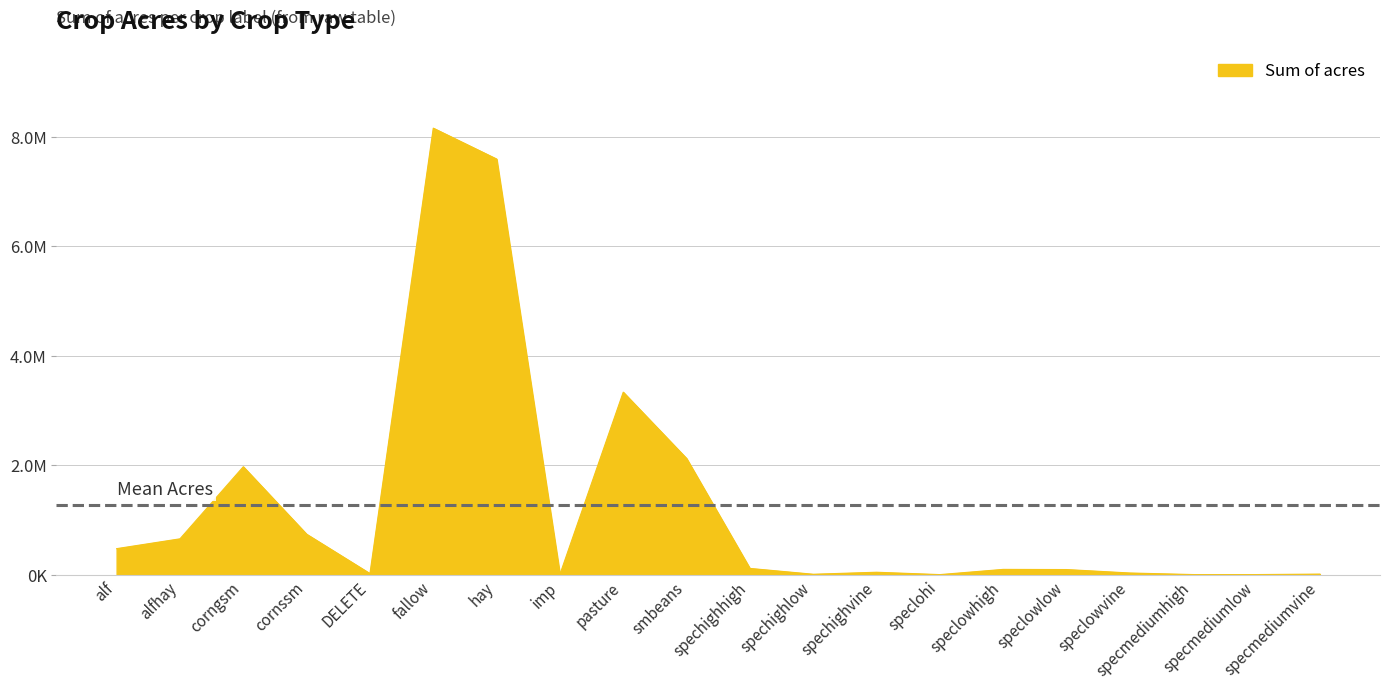

Is it true that the value at cornssm is 738268.2?

True